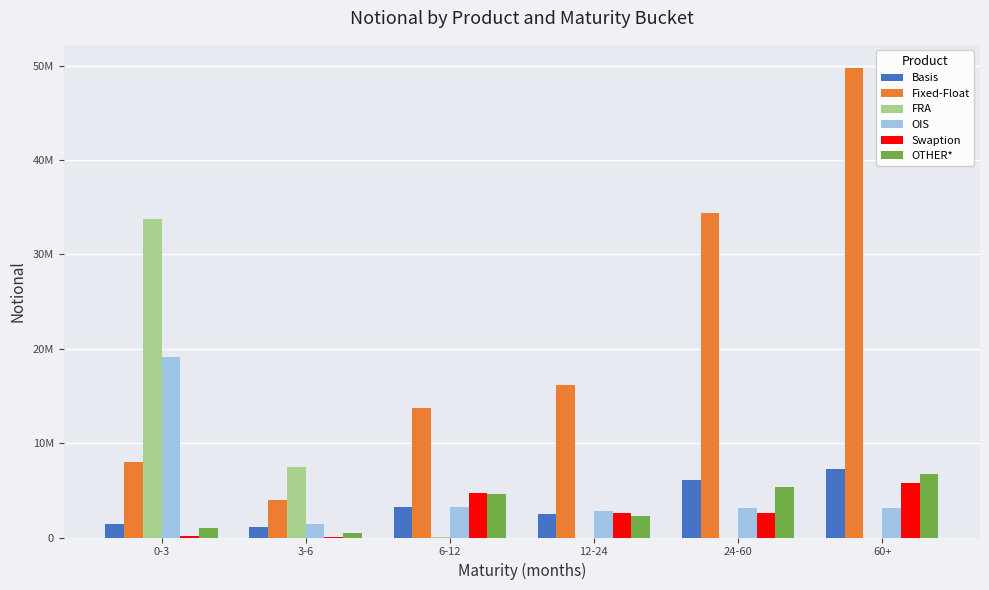

Rank the categories by Fixed-Float value from highest to lowest.

60+, 24-60, 12-24, 6-12, 0-3, 3-6